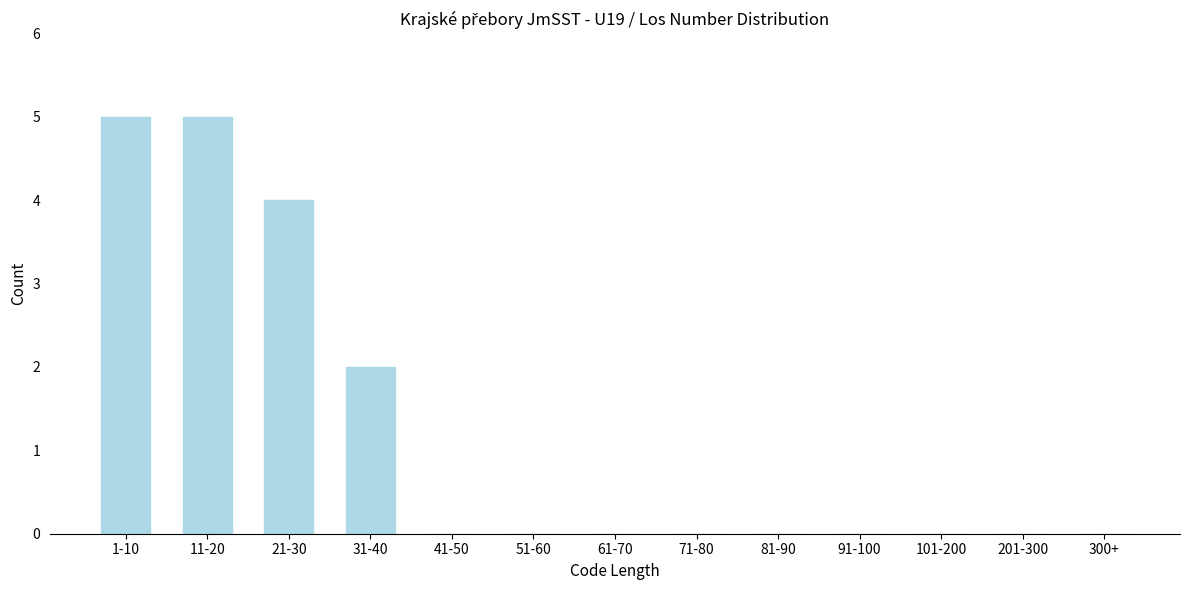

Reading left to right, extract all data points from this chart.

1-10=5	11-20=5	21-30=4	31-40=2	41-50=0	51-60=0	61-70=0	71-80=0	81-90=0	91-100=0	101-200=0	201-300=0	300+=0